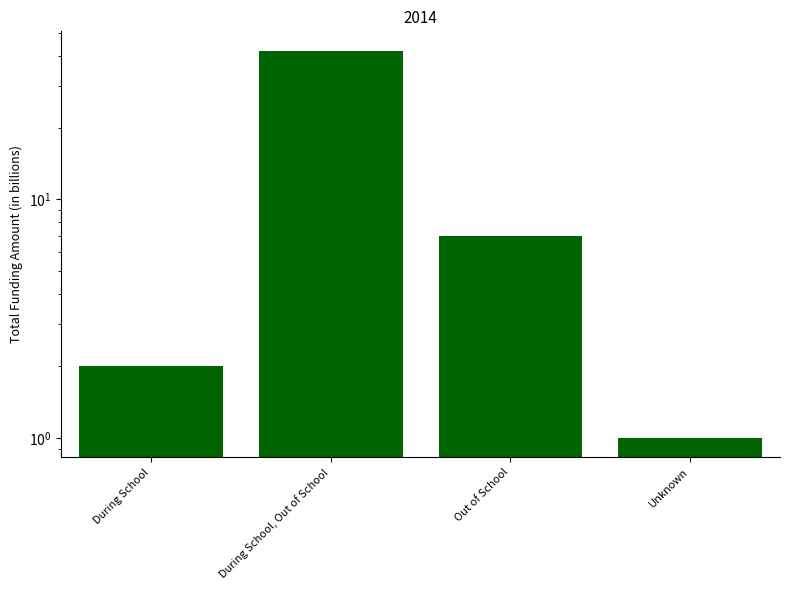

What is the label of the 1st bar from the right?

Unknown